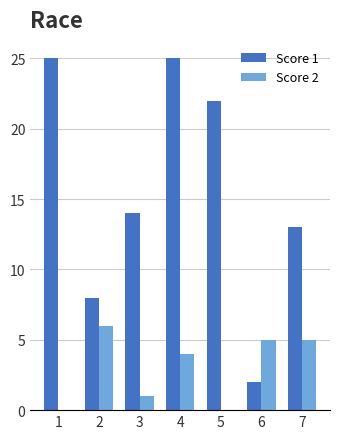

Which series has the largest total across all categories?

Score 1